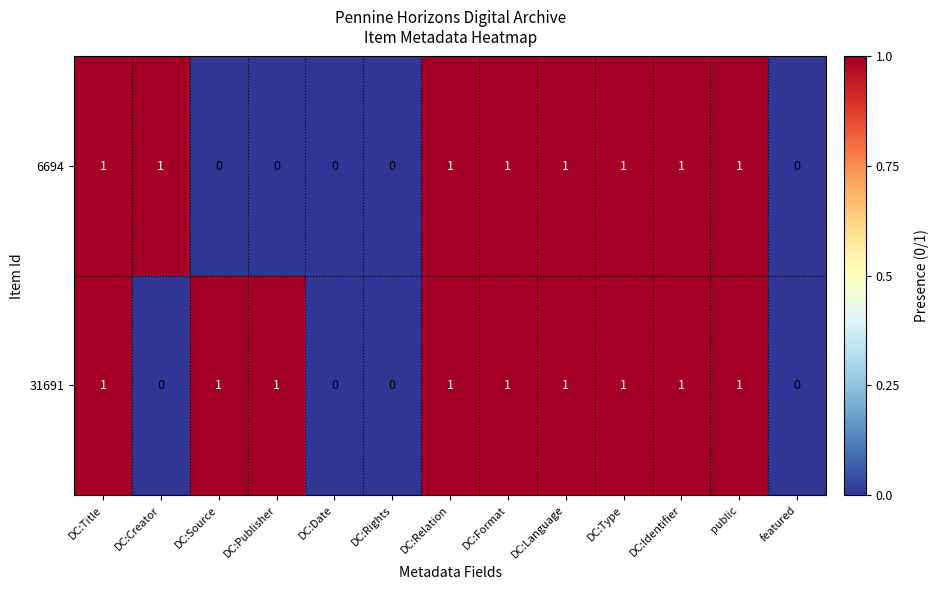

Rank the series by their average value, from lowest to highest.

6694, 31691